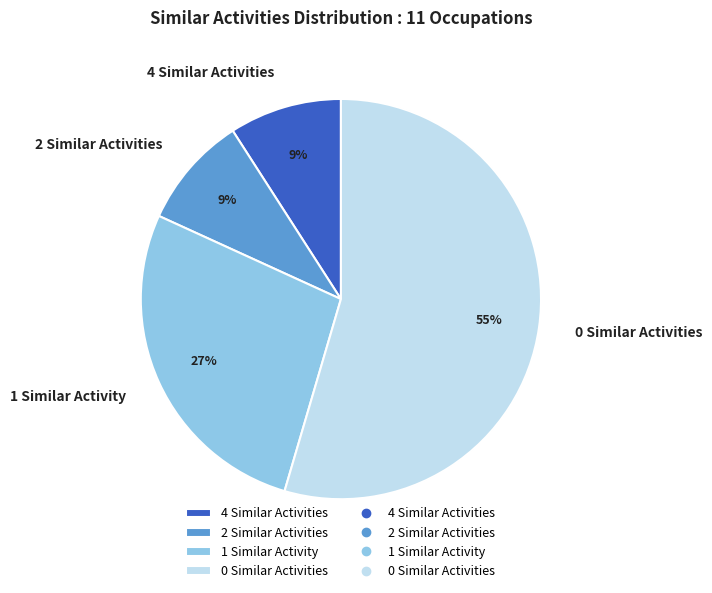

Which has a higher value, 2 Similar Activities or 1 Similar Activity?

1 Similar Activity